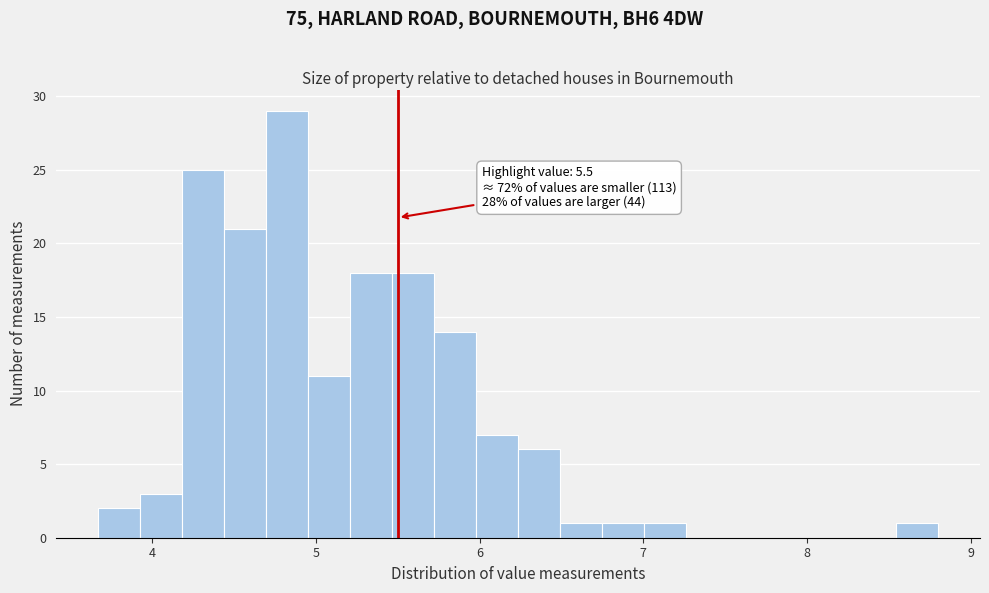

Around what value on the x-axis is the tallest bar? Give the approximate position of its centre, as read against the axis.

4.8